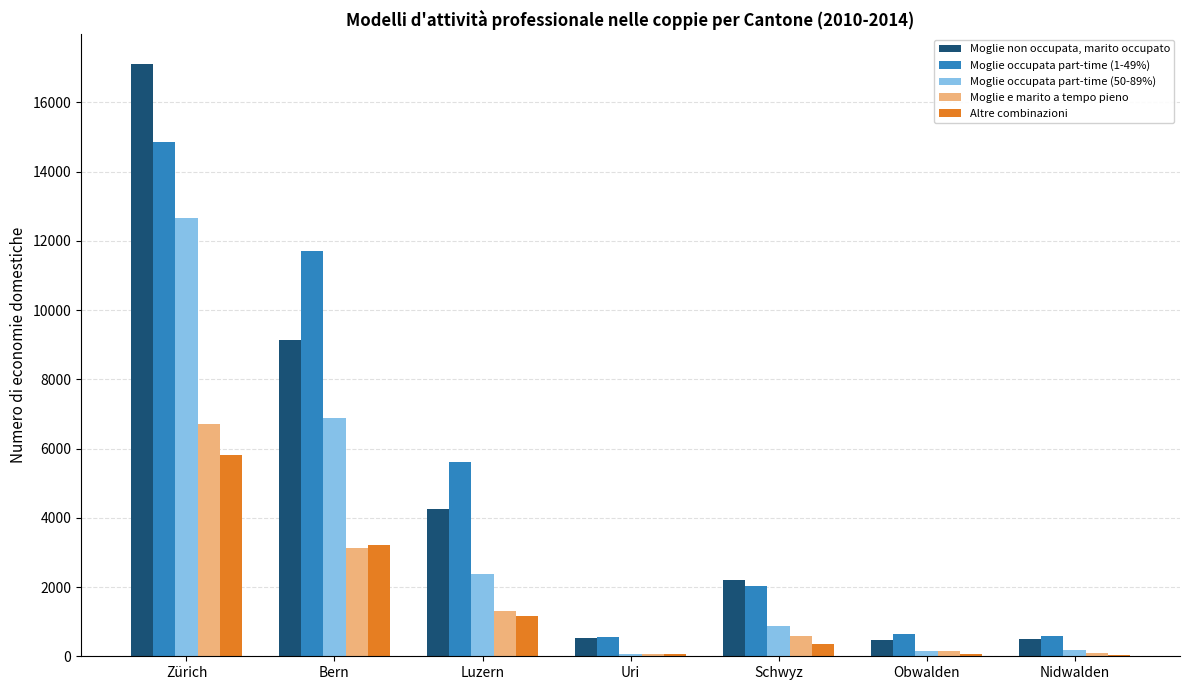

At which label is Moglie non occupata, marito occupato closest to 8787?

Bern